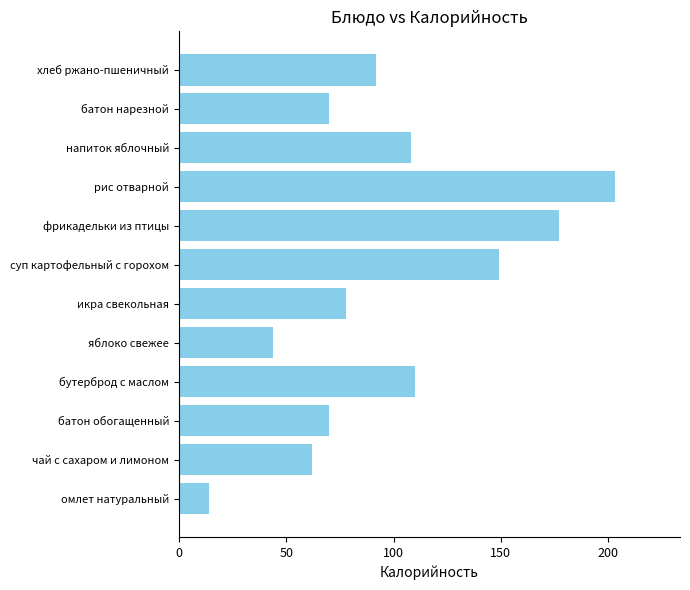

What is the difference between the maximum and minimum values?

189